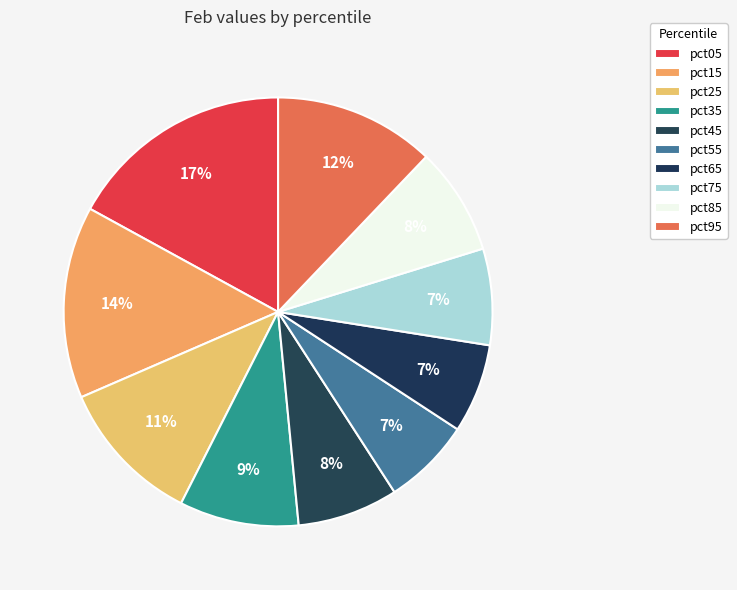

The pct55 slice represents 1% of the pie. True or false?

False